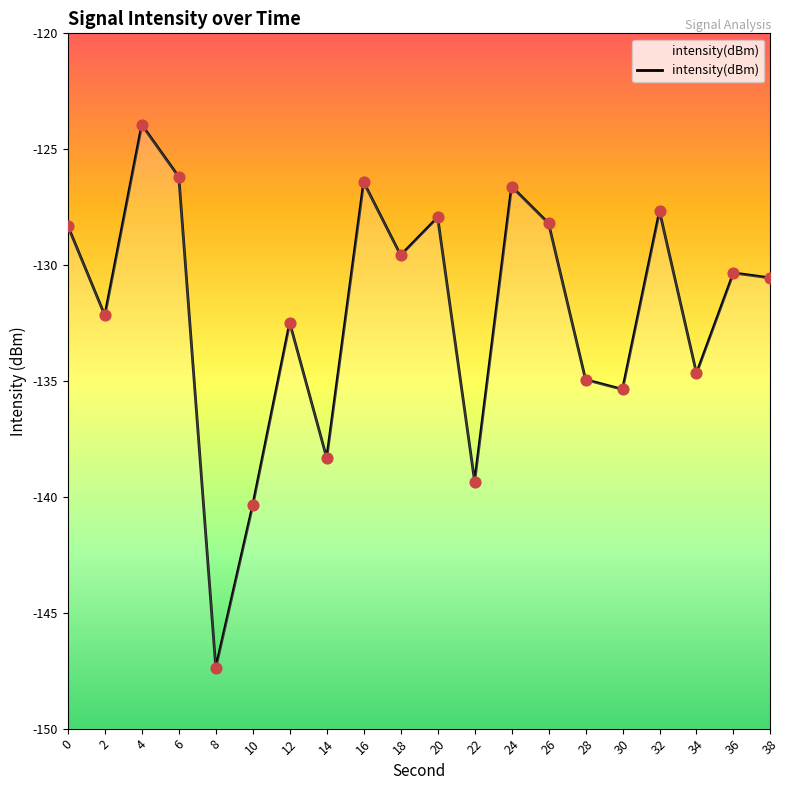

Between 36 and 20, which is larger?

20